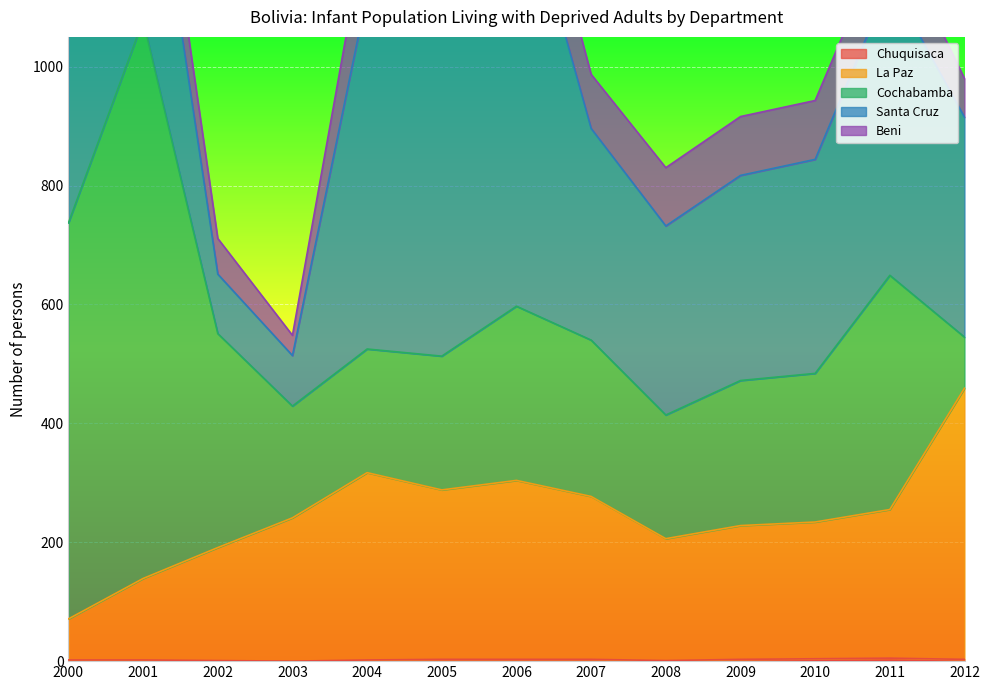

After their last crossing, which series has the higher values: La Paz or Santa Cruz?

La Paz